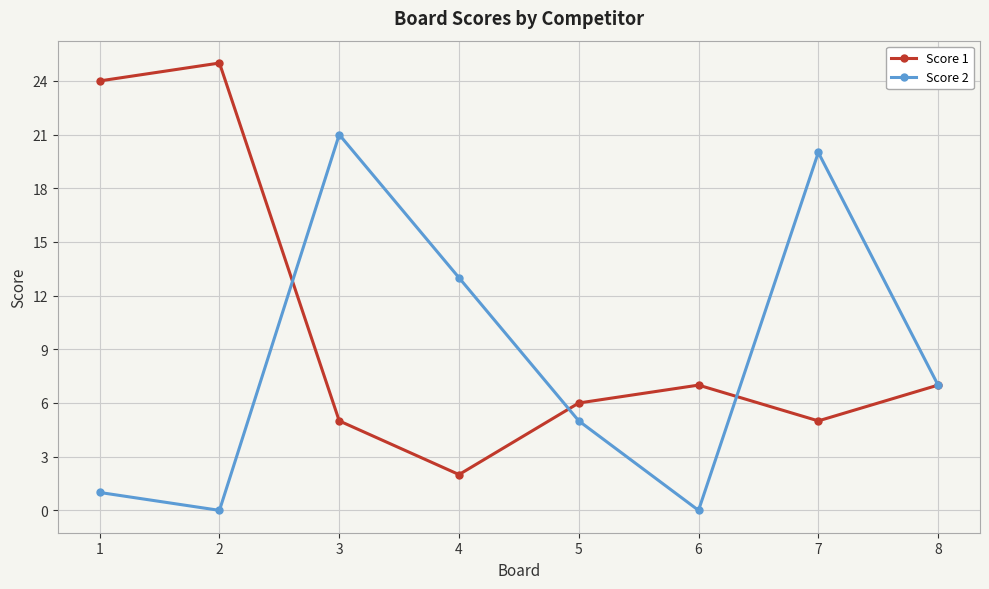

What is the value of the Score 2 point at the 1st from the left?

1